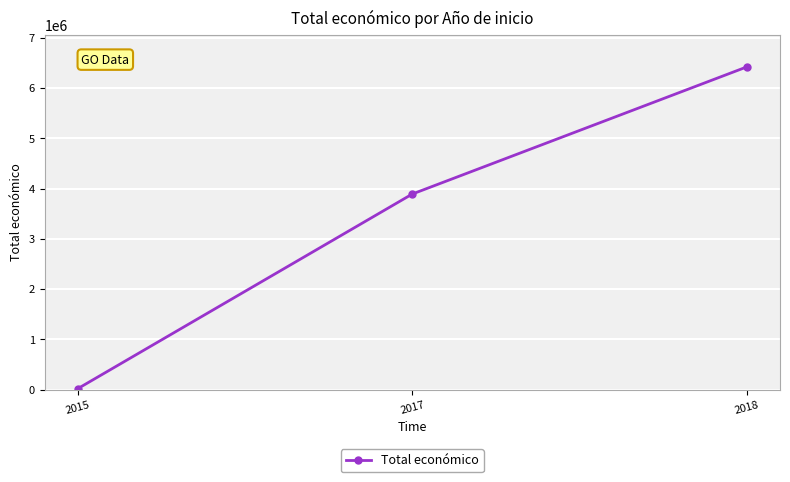

Which label corresponds to the largest value in the chart?

2018